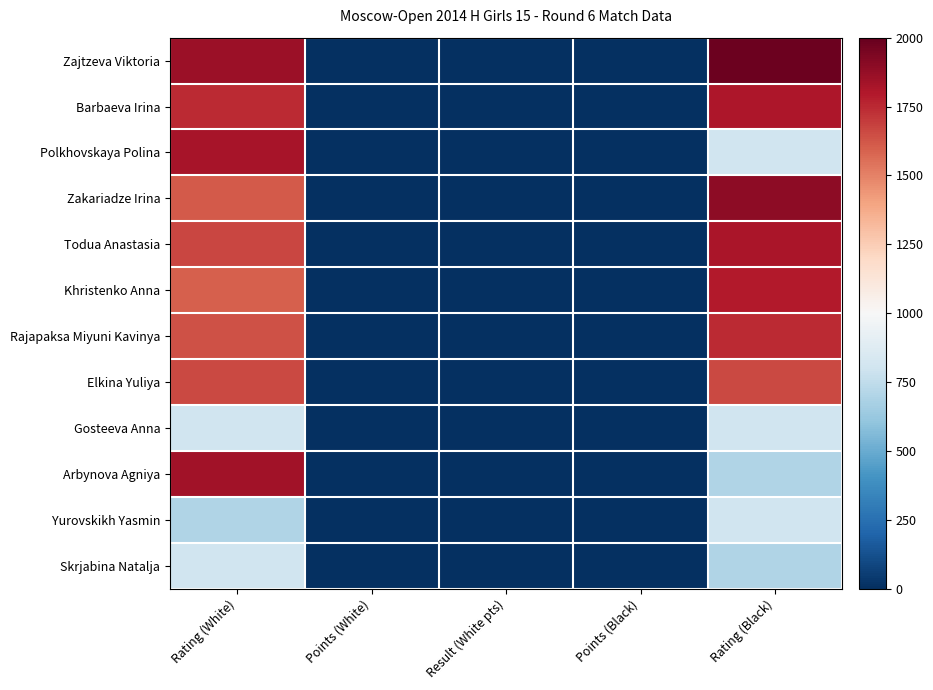

What is the spread (max minus min) of values at Points (Black)?

2.5